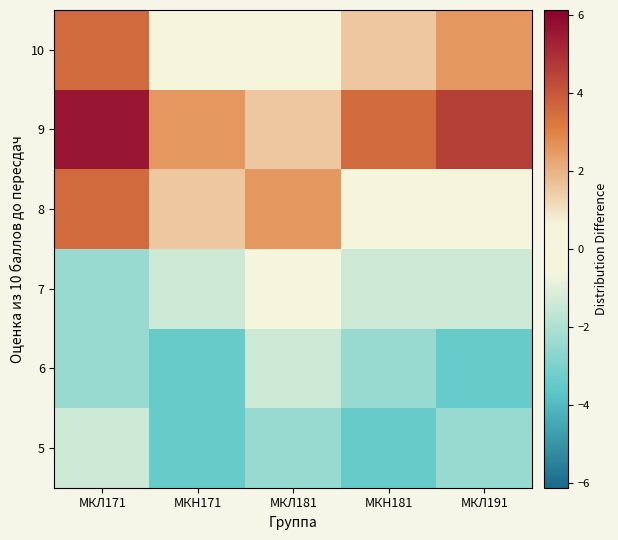

Reading left to right, extract all data points from this chart.

5: МКЛ171=-1.4	МКН171=-3.4	МКЛ181=-2.4	МКН181=-3.4	МКЛ191=-2.4
6: МКЛ171=-2.4	МКН171=-3.4	МКЛ181=-1.4	МКН181=-2.4	МКЛ191=-3.4
7: МКЛ171=-2.4	МКН171=-1.4	МКЛ181=-0.4	МКН181=-1.4	МКЛ191=-1.4
8: МКЛ171=3.6	МКН171=1.6	МКЛ181=2.6	МКН181=0.6	МКЛ191=-0.4
9: МКЛ171=5.6	МКН171=2.6	МКЛ181=1.6	МКН181=3.6	МКЛ191=4.6
10: МКЛ171=3.6	МКН171=0.6	МКЛ181=-0.4	МКН181=1.6	МКЛ191=2.6